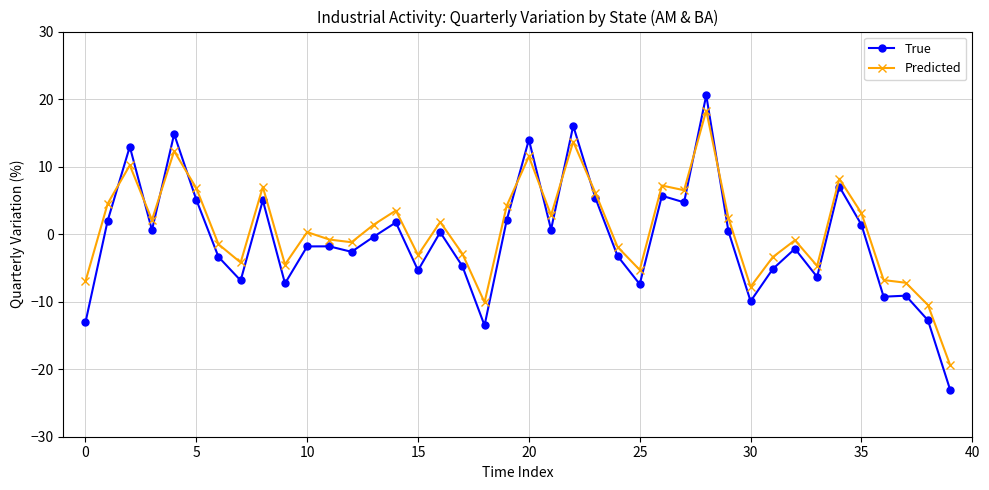

What is the value of the True point at the 10th from the left?

-7.3